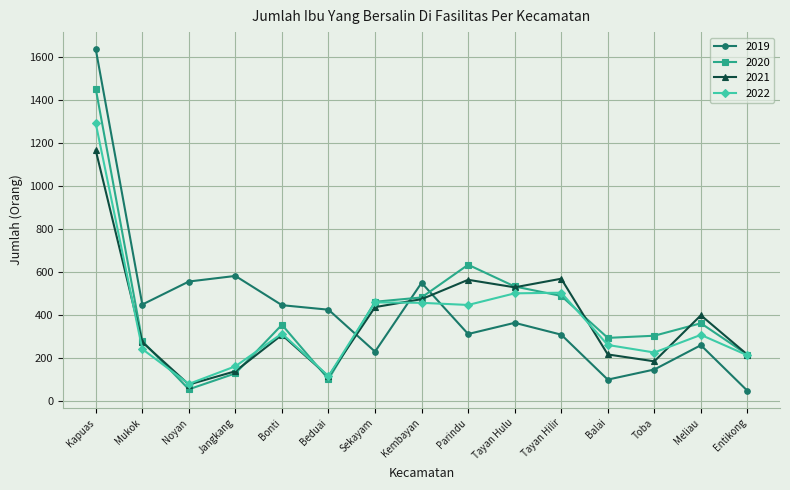

Which series changed the most between Kembayan and Balai?

2019